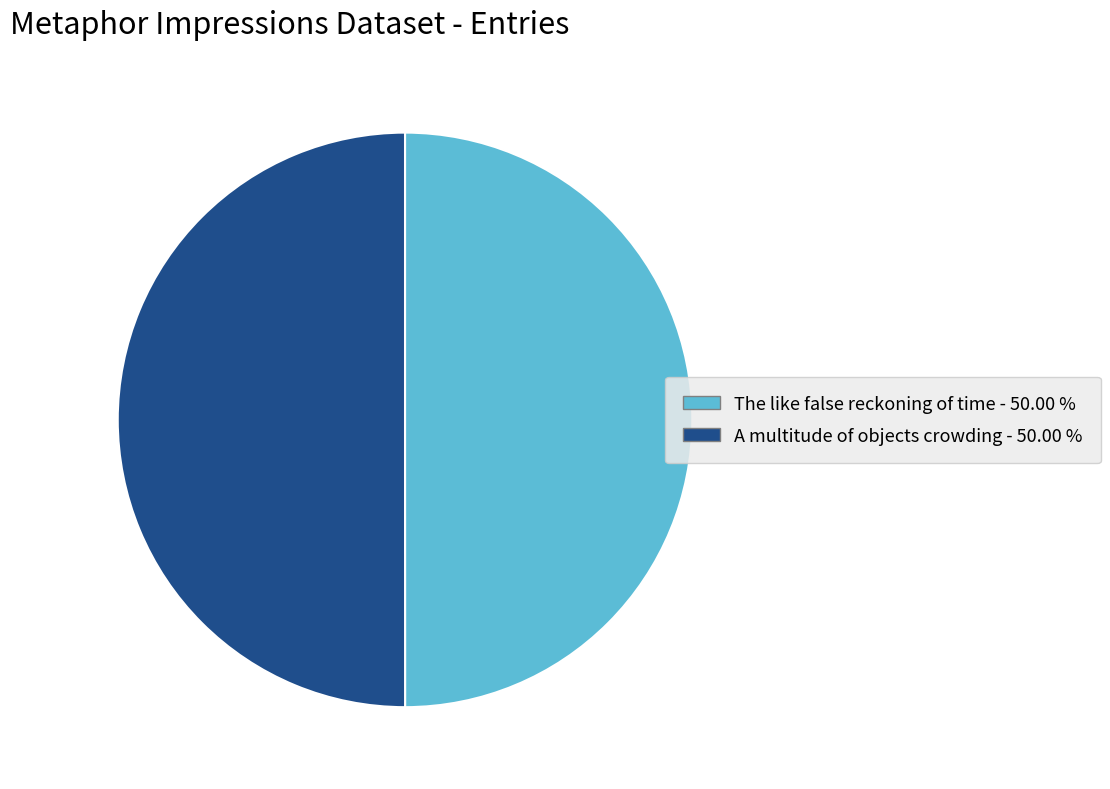

Is it true that The like false reckoning of time is 50% of the pie?

True